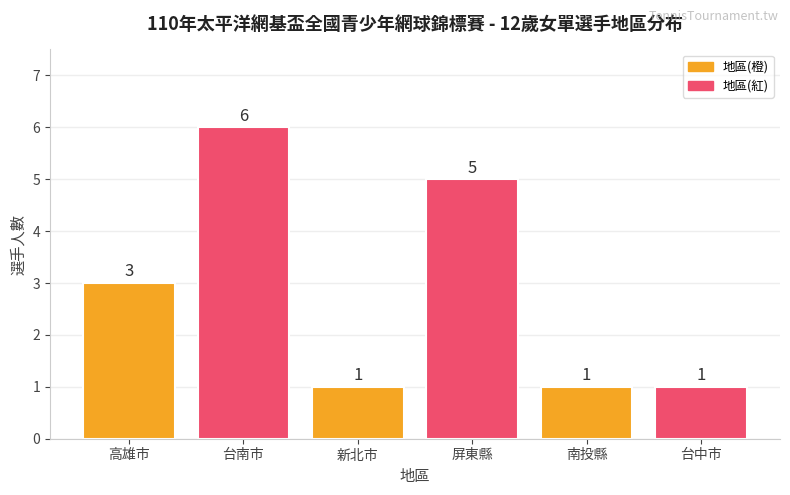

Count the values in the range 1 to 5.

5